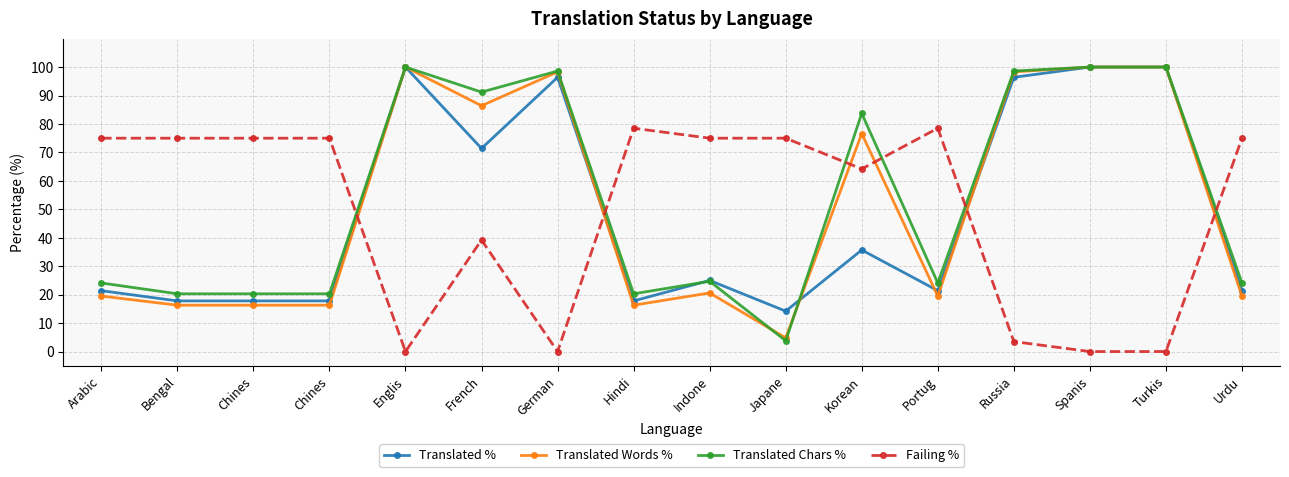

Is this an area chart (filled region under the line)?

No